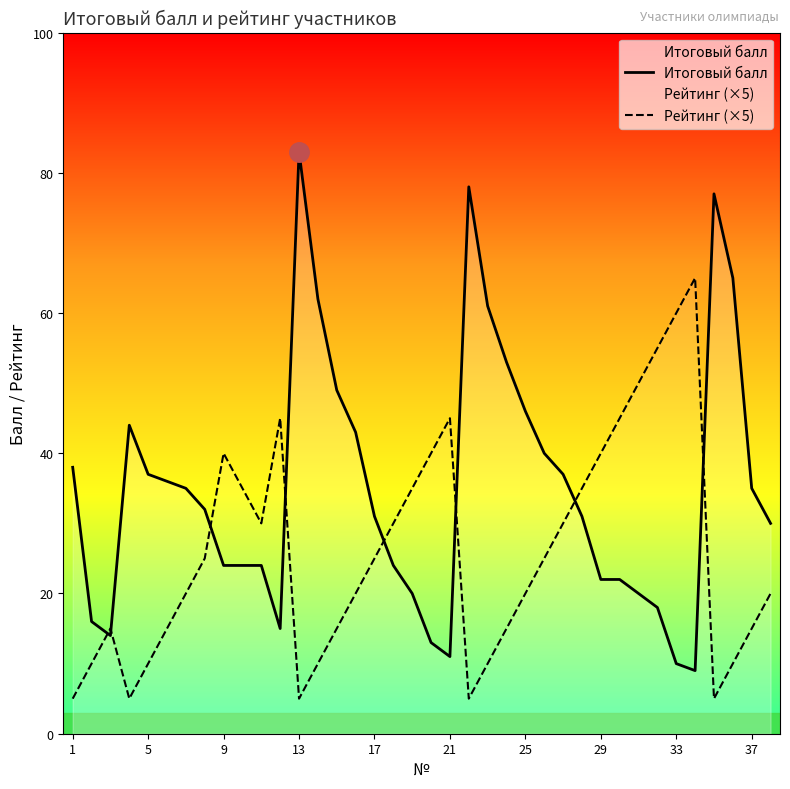

Which category has the highest value in the Итоговый балл series?

13